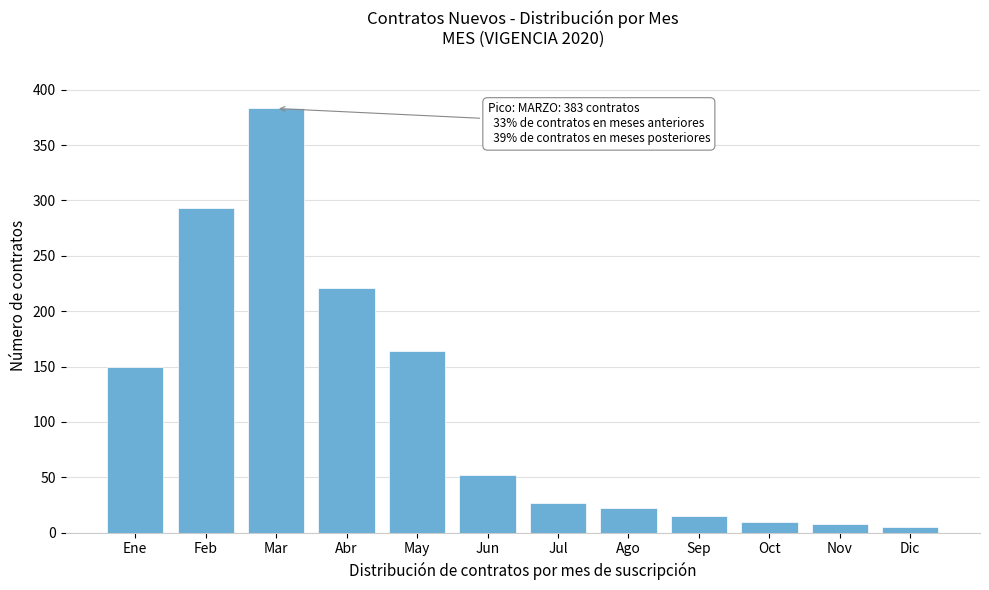

Reading left to right, transcribe all the data shown in this chart.

Ene=150	Feb=293	Mar=383	Abr=221	May=164	Jun=52	Jul=27	Ago=22	Sep=15	Oct=10	Nov=8	Dic=5